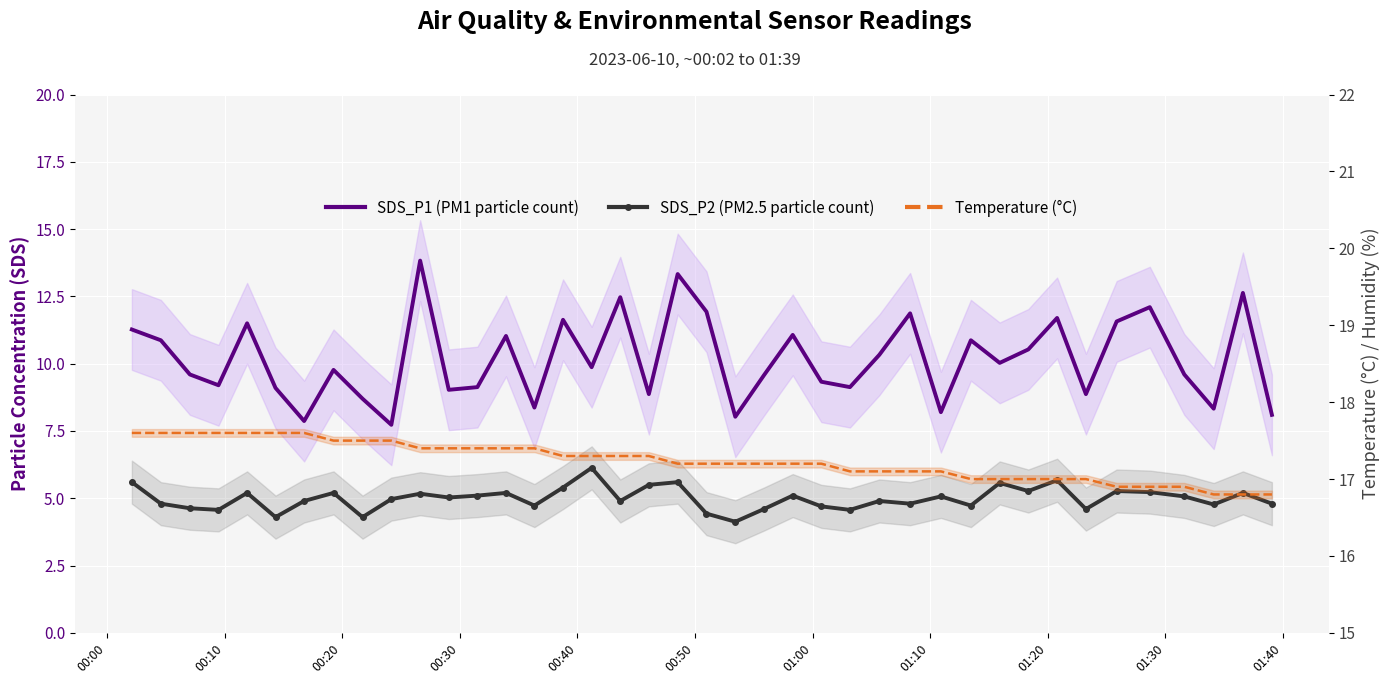

What are all the series names shown in the legend?

SDS_P1 (PM1 particle count), SDS_P2 (PM2.5 particle count), Temperature (°C)